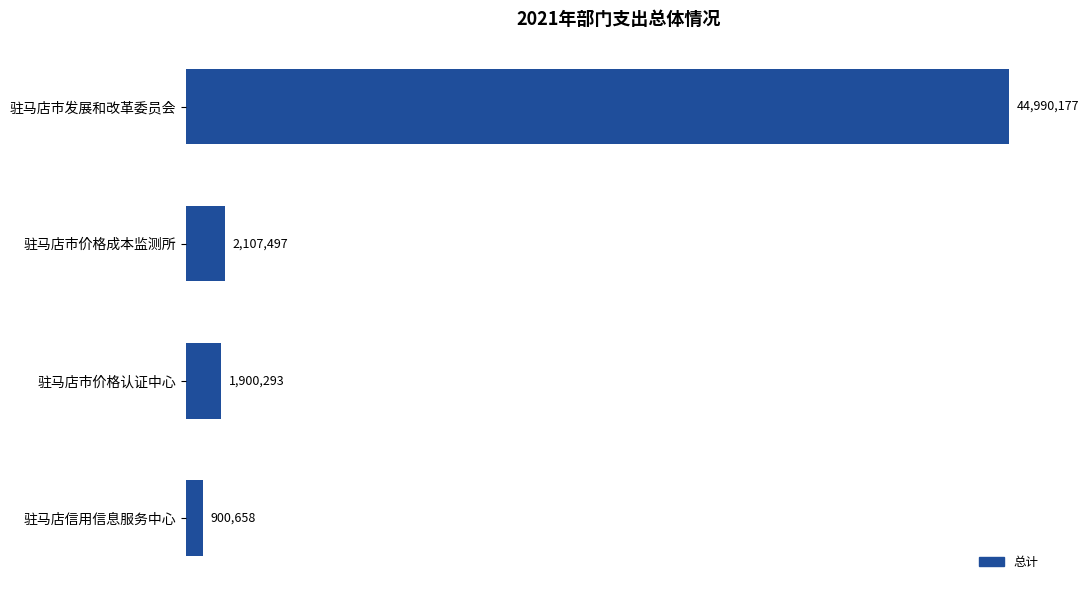

Does the chart contain any negative values?

No